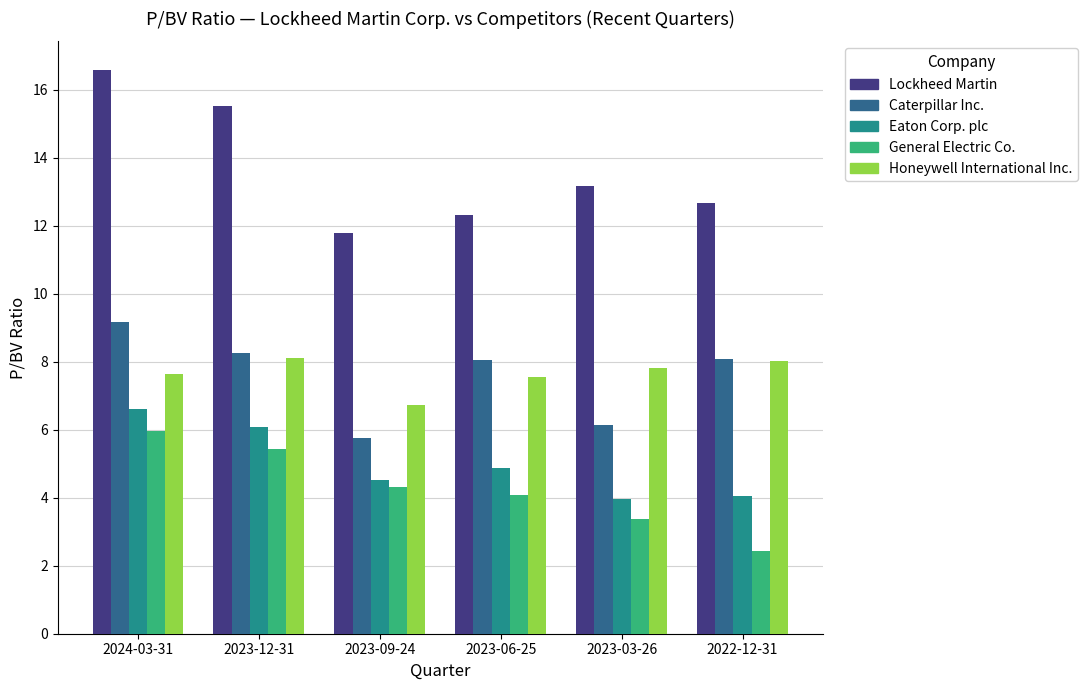

What is the sum of all Honeywell International Inc. values?

45.9